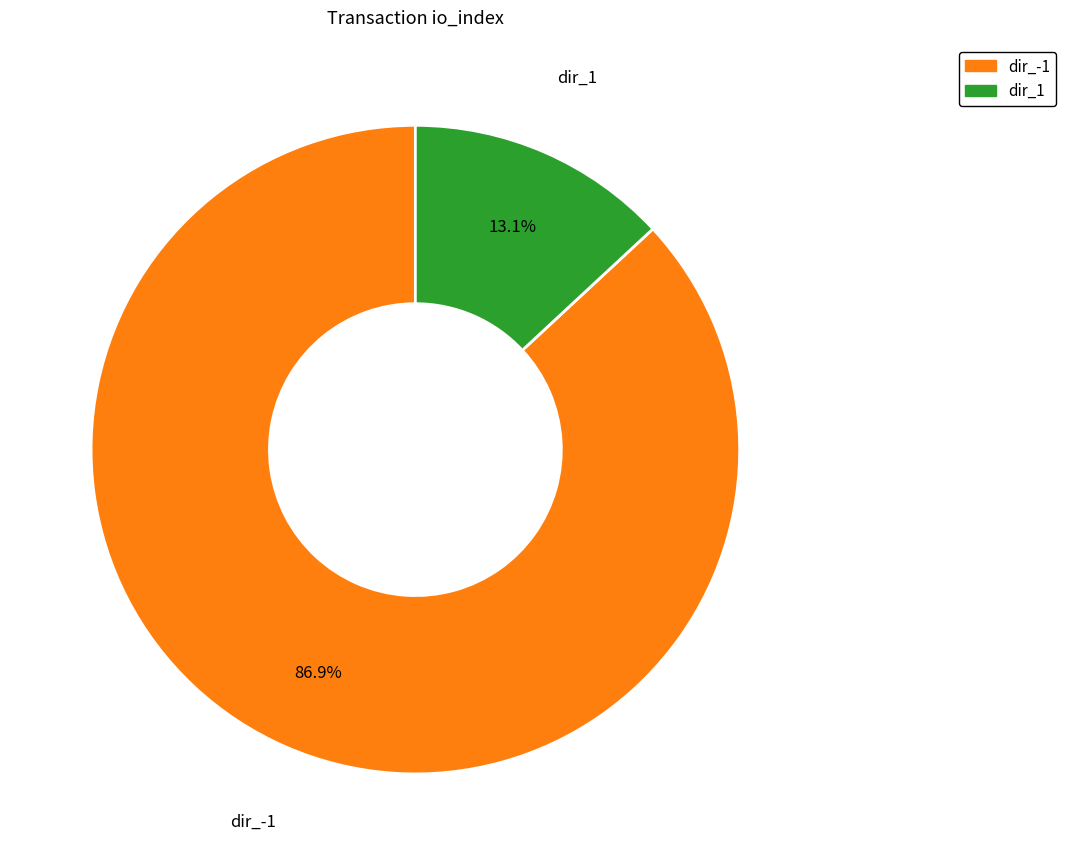

Which category has the smallest portion of the pie?

dir_1